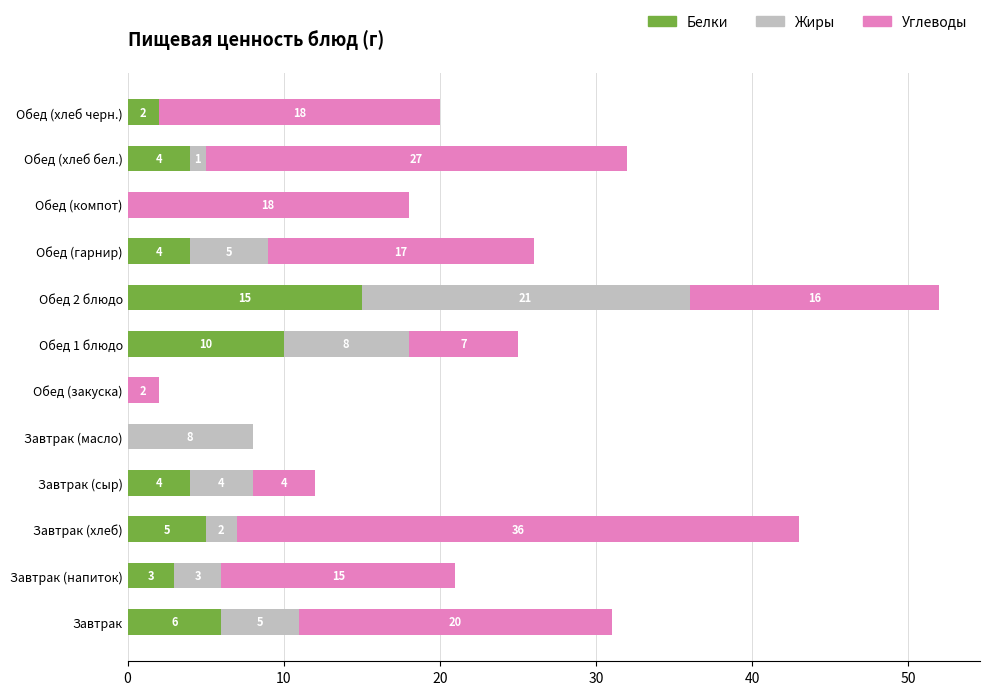

True or false: Белки has a value of -8 at Завтрак (масло).

False